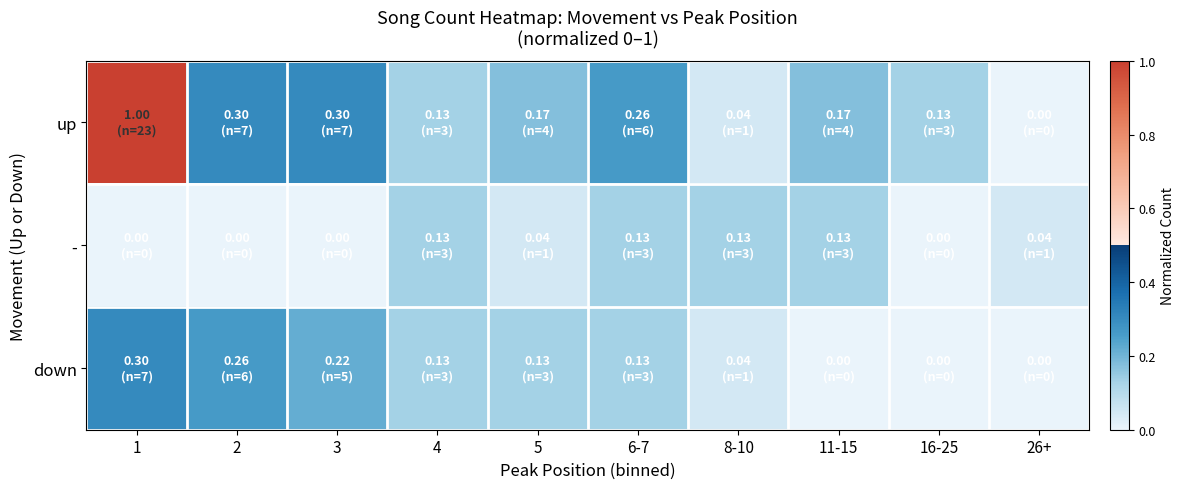

Reading right to left, list all the values displayed in this chart.

up: 26+=0.0	16-25=0.1	11-15=0.2	8-10=0.0	6-7=0.3	5=0.2	4=0.1	3=0.3	2=0.3	1=1.0
-: 26+=0.0	16-25=0.0	11-15=0.1	8-10=0.1	6-7=0.1	5=0.0	4=0.1	3=0.0	2=0.0	1=0.0
down: 26+=0.0	16-25=0.0	11-15=0.0	8-10=0.0	6-7=0.1	5=0.1	4=0.1	3=0.2	2=0.3	1=0.3